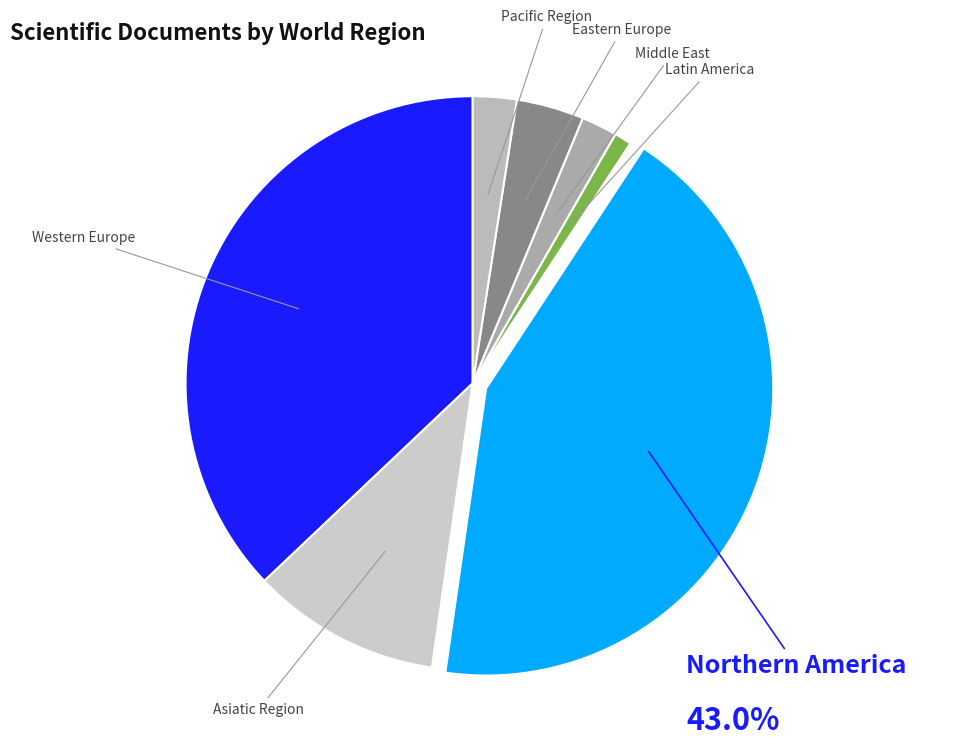

Is it true that Asiatic Region is 22% of the pie?

False